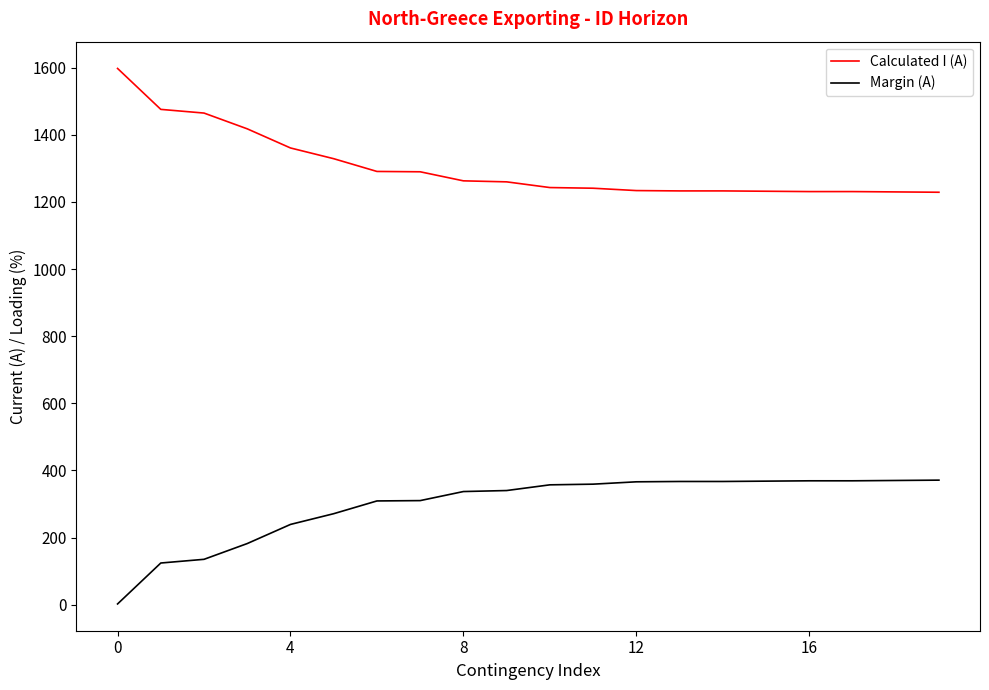

What are all the series names shown in the legend?

Calculated I (A), Margin (A)